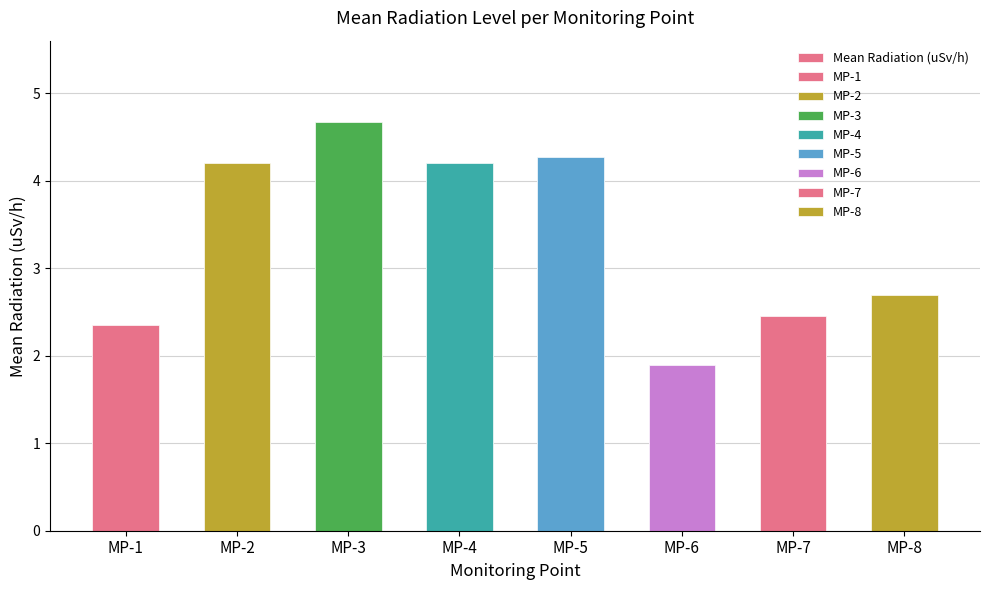

The chart shows a value of 3.8 at MP-8. True or false?

False